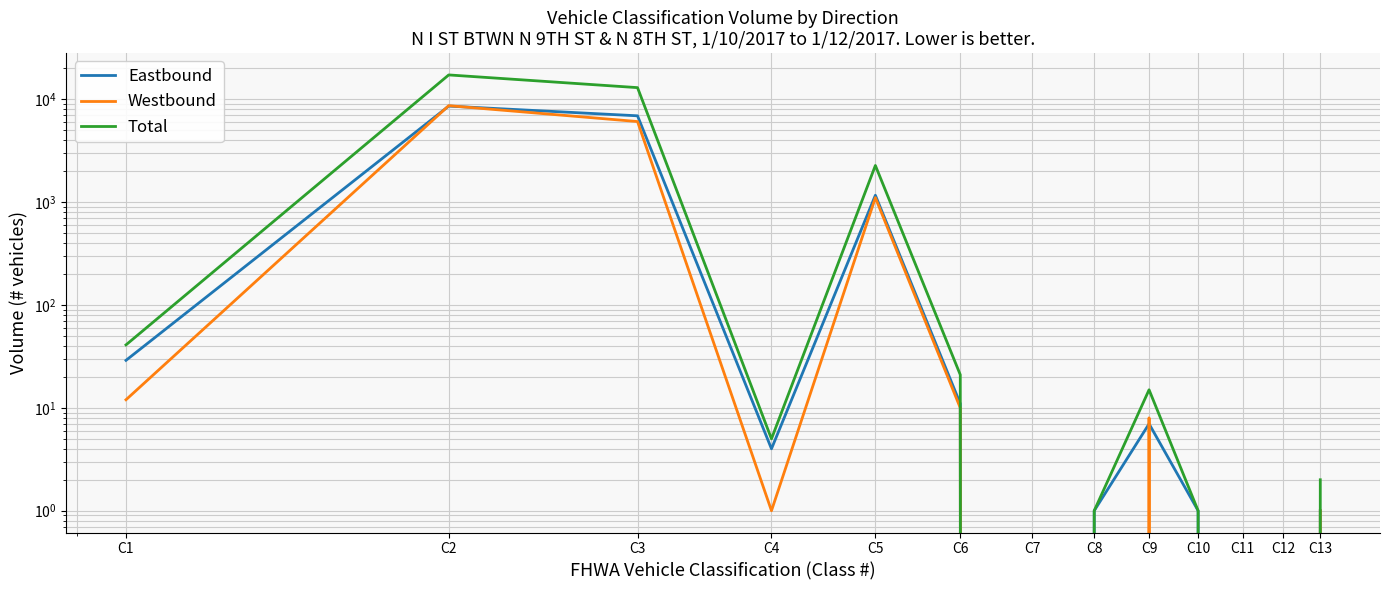

Which category has the highest value across all series?

C2